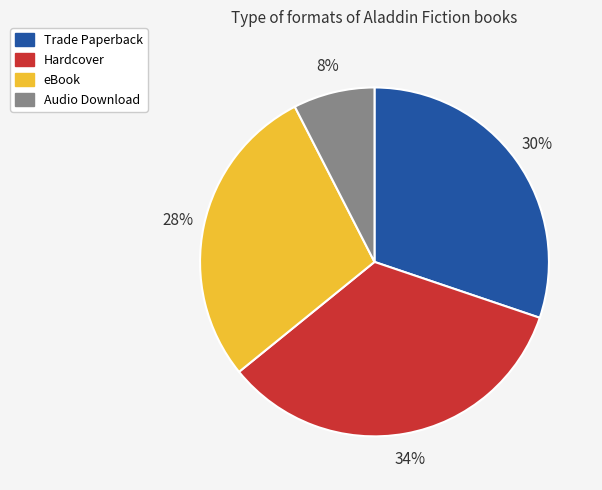

Does Trade Paperback account for over 50% of the chart?

No